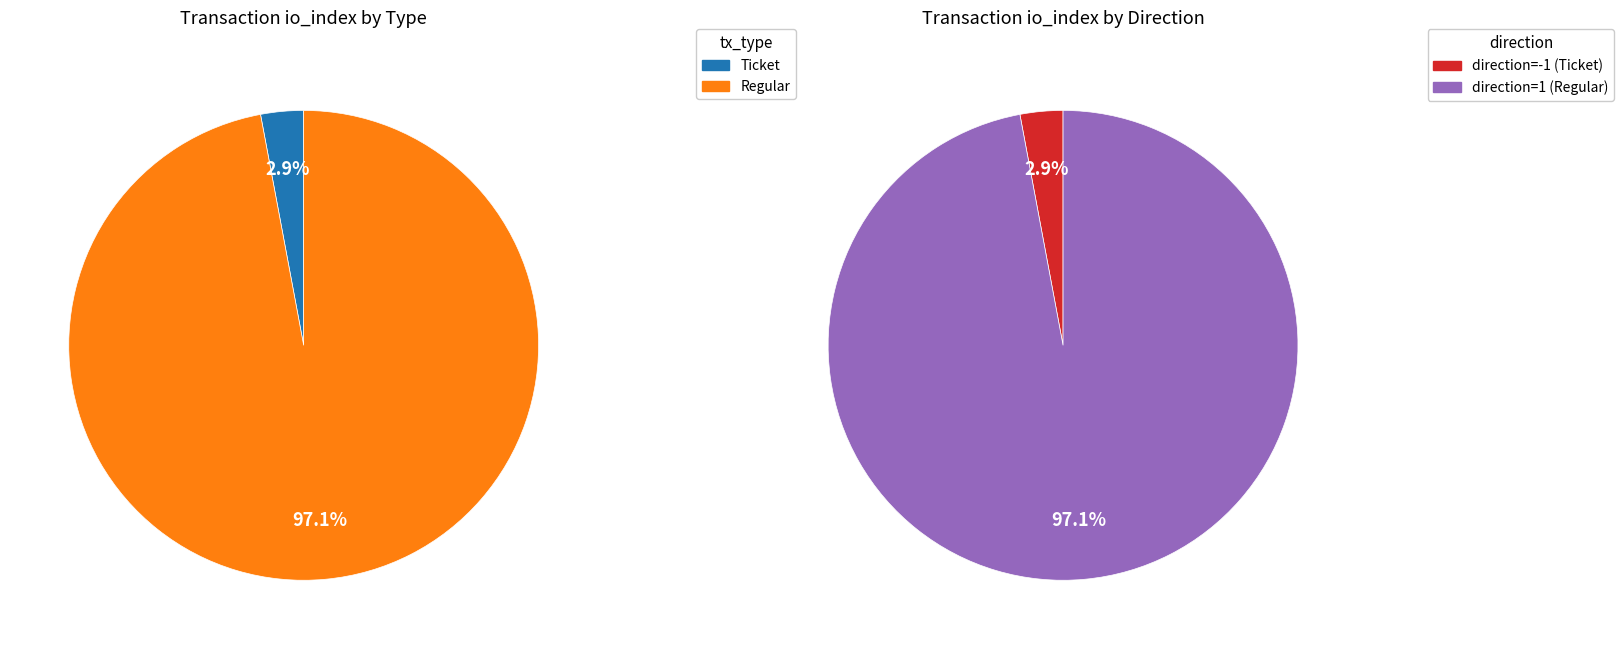

Is the sum of Ticket (io_index=0) and Regular (io_index=33) greater than half?

Yes